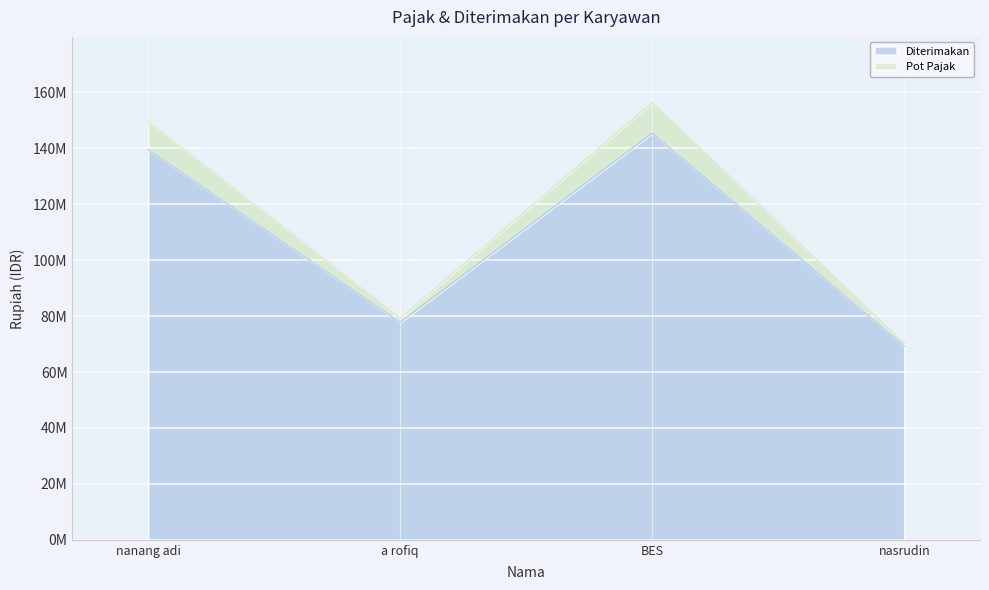

Which has a higher value, BES or nasrudin?

BES